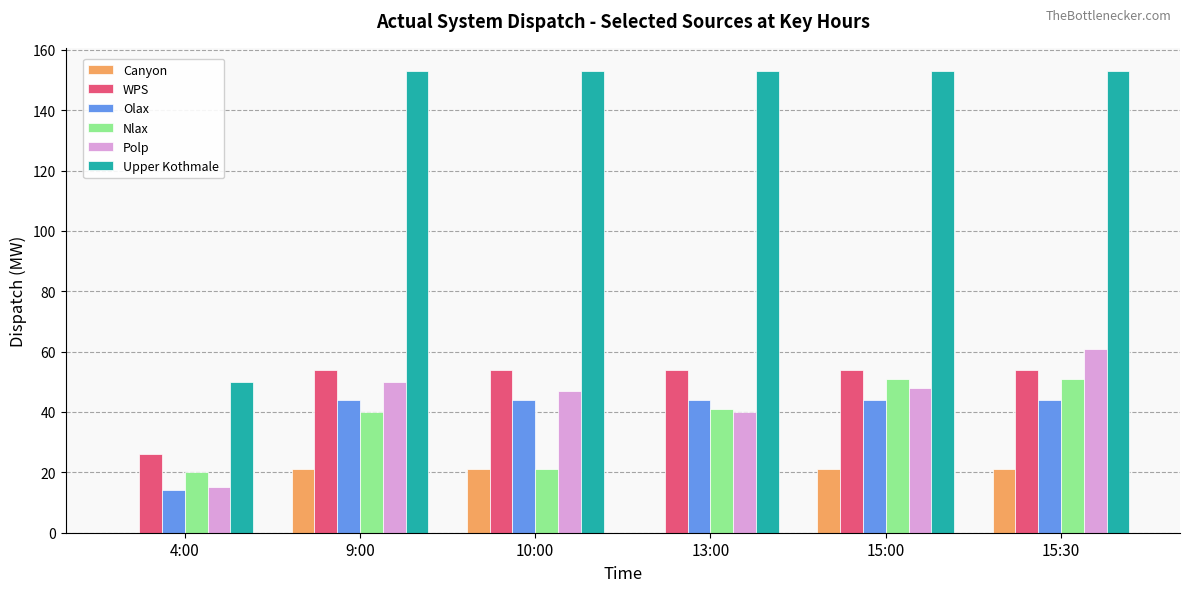

What is the total value across all series at 10:00?

340